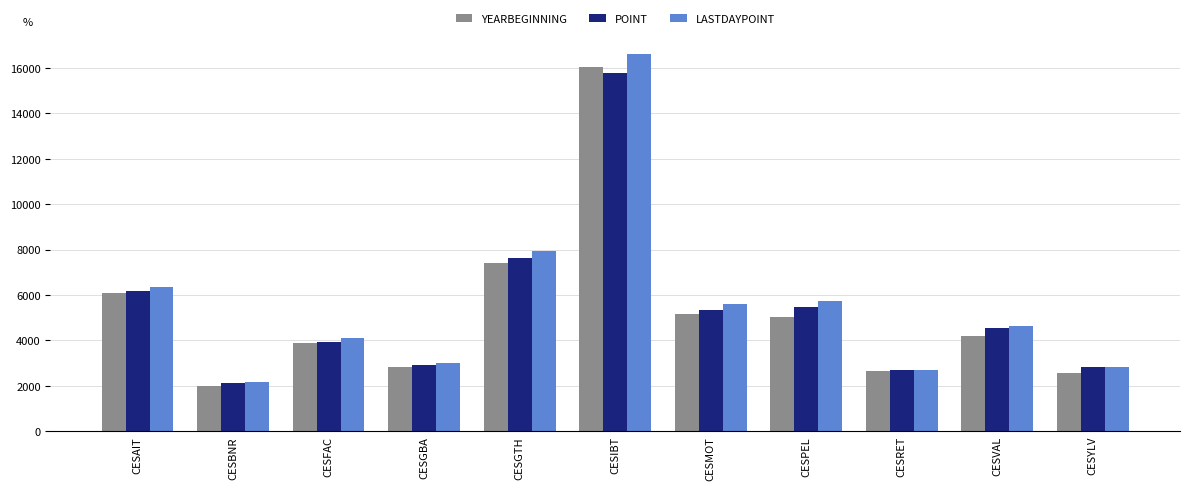

At which category is the sum across all series the highest?

CESIBT